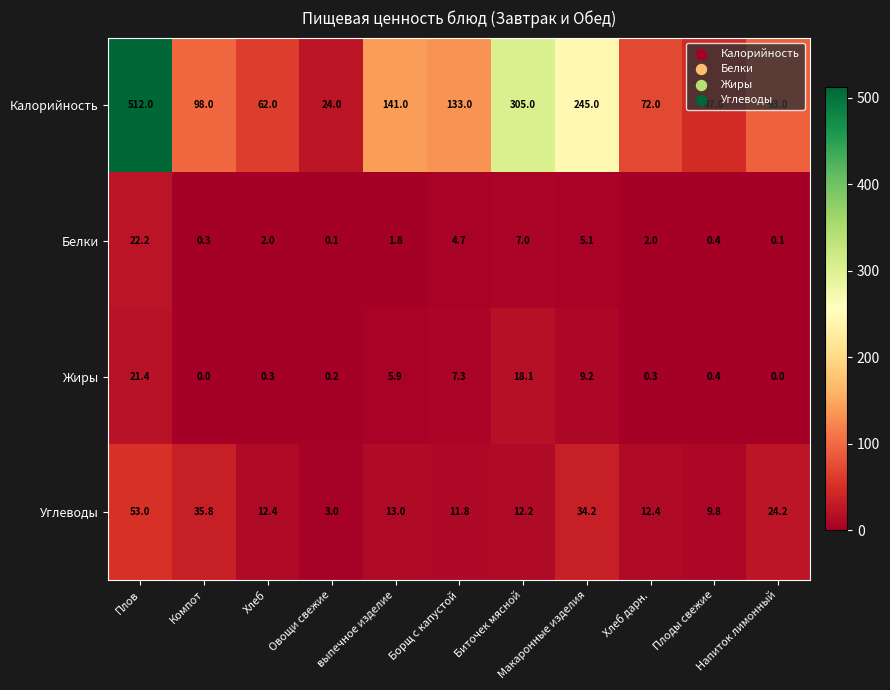

What is the difference between the second highest and second lowest values in the Калорийность series?

258.0